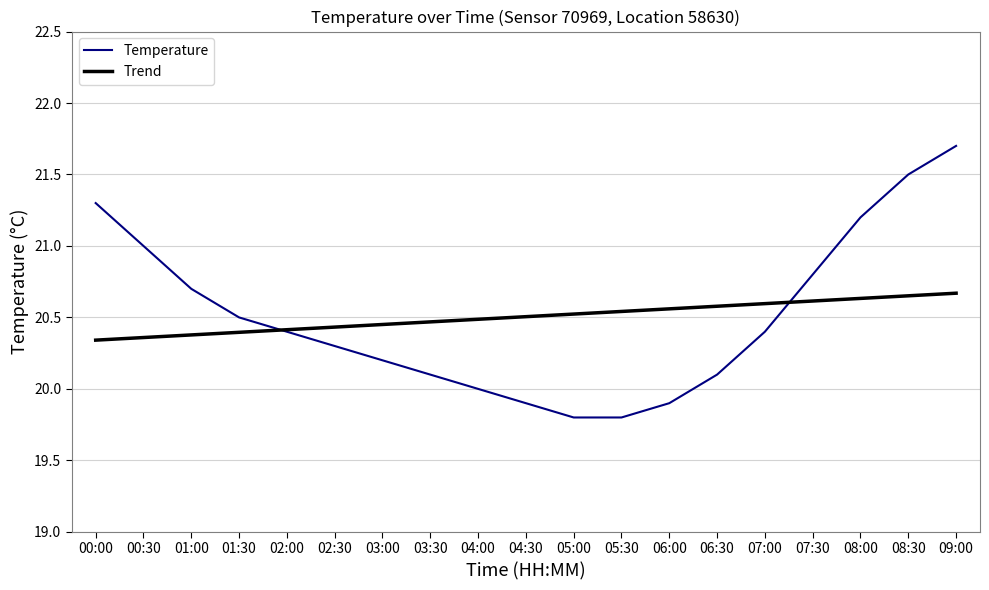

Which series has the largest range (max minus min)?

Temperature